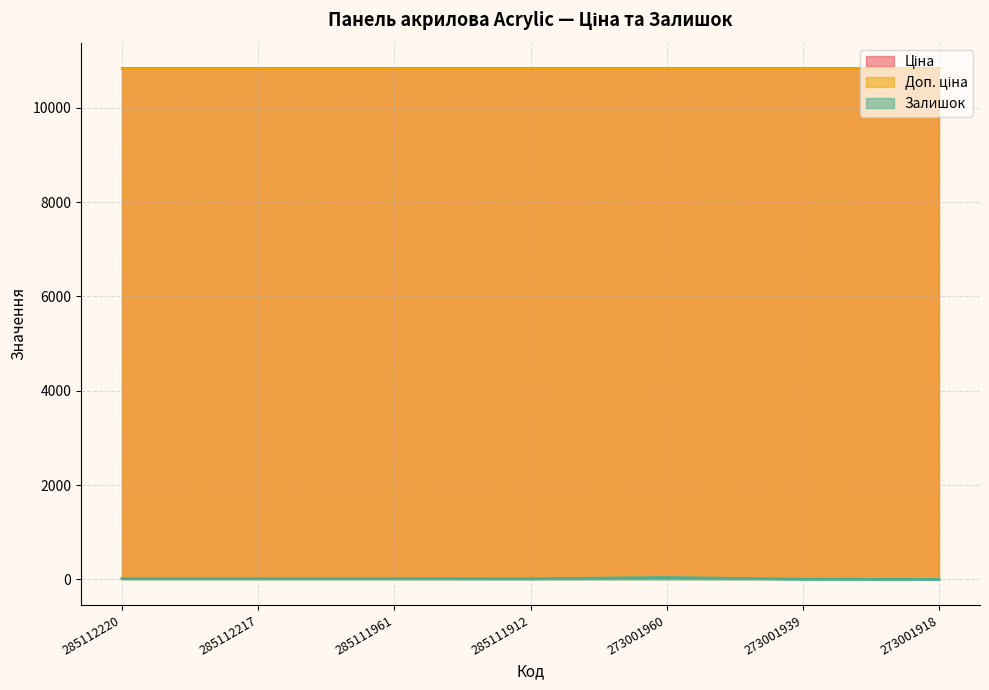

True or false: Залишок and Доп. ціна cross at least once.

False